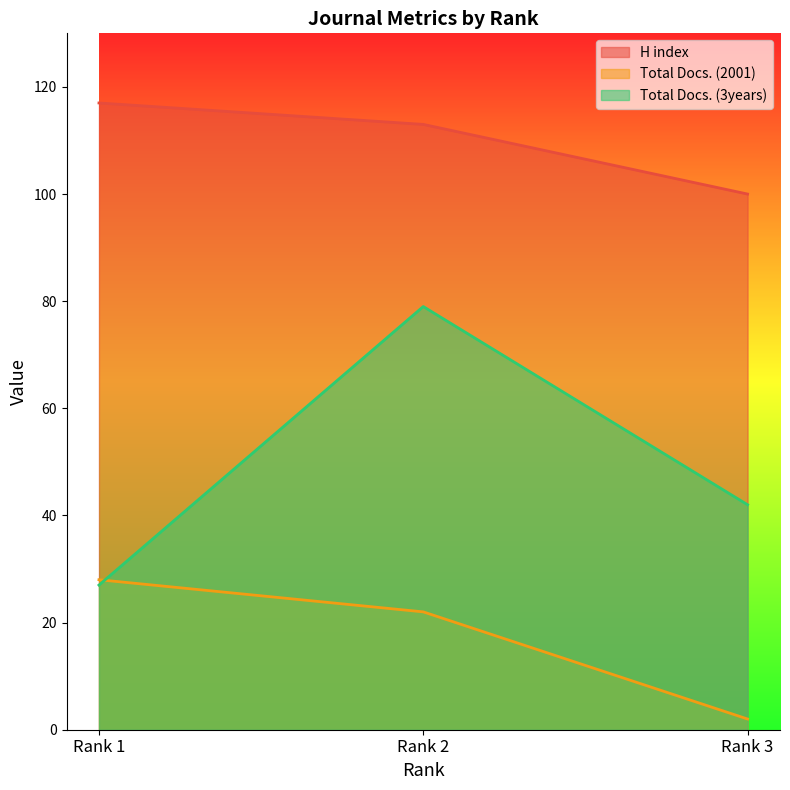

What is the value of the H index point at the 1st from the left?

117